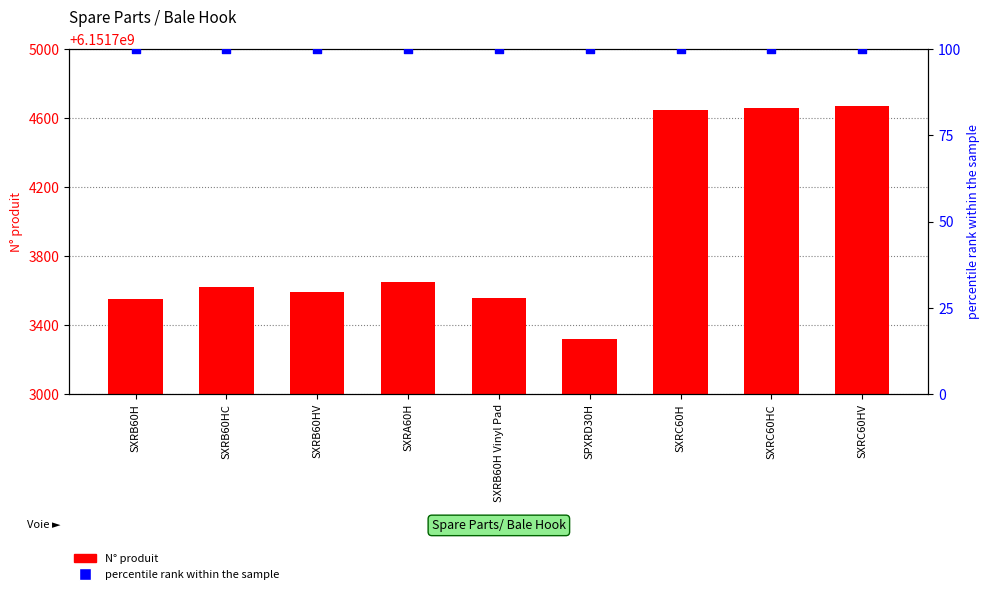

What is the total value across all series at SXRB60H?

6151703650